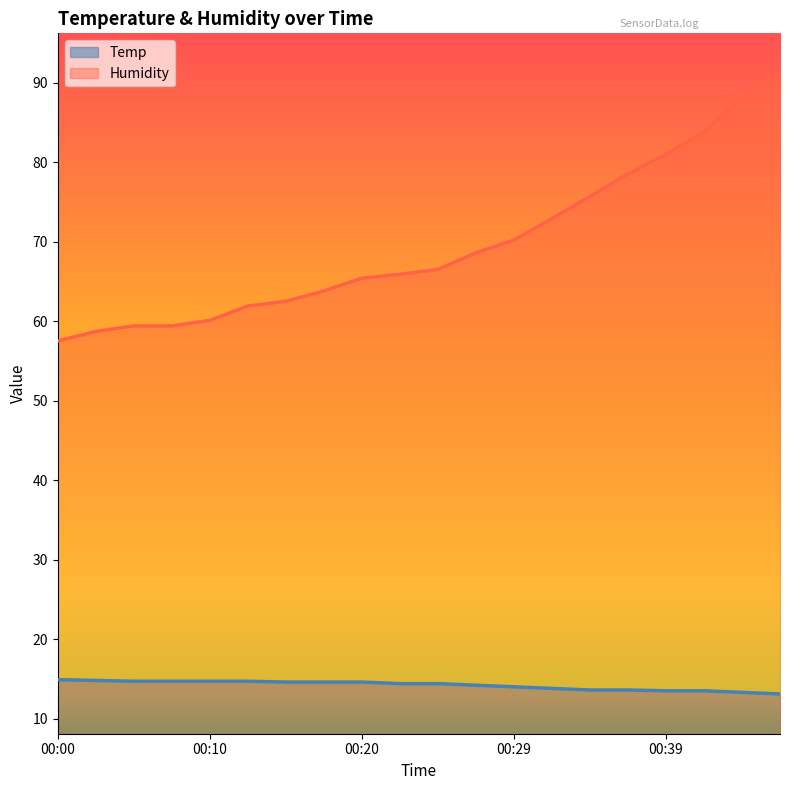

Which series has the largest total across all categories?

Humidity